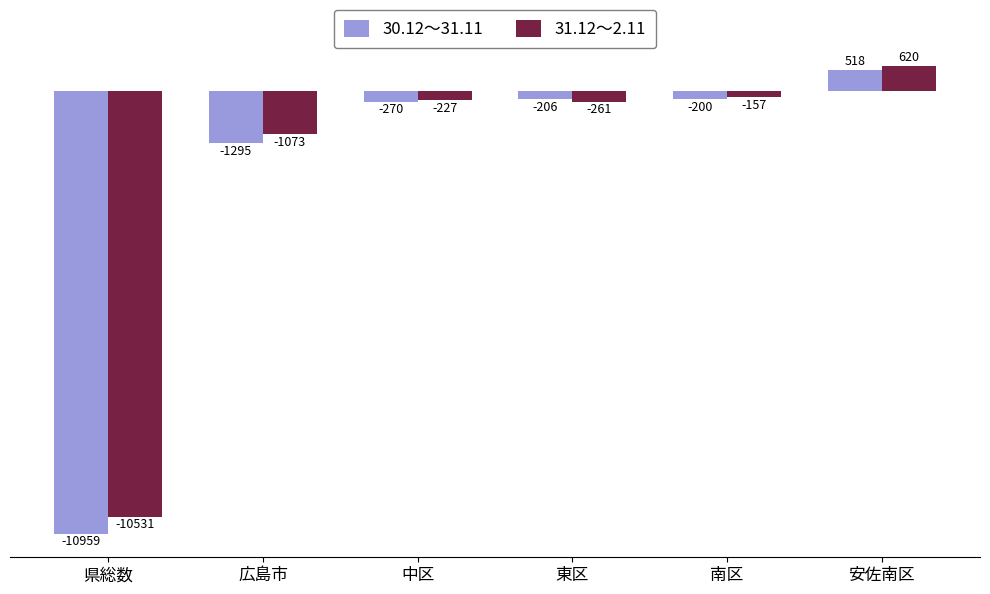

Reading left to right, what are all the values shown in this chart?

30.12～31.11: 県総数=-10959	広島市=-1295	中区=-270	東区=-206	南区=-200	安佐南区=518
31.12～2.11: 県総数=-10531	広島市=-1073	中区=-227	東区=-261	南区=-157	安佐南区=620